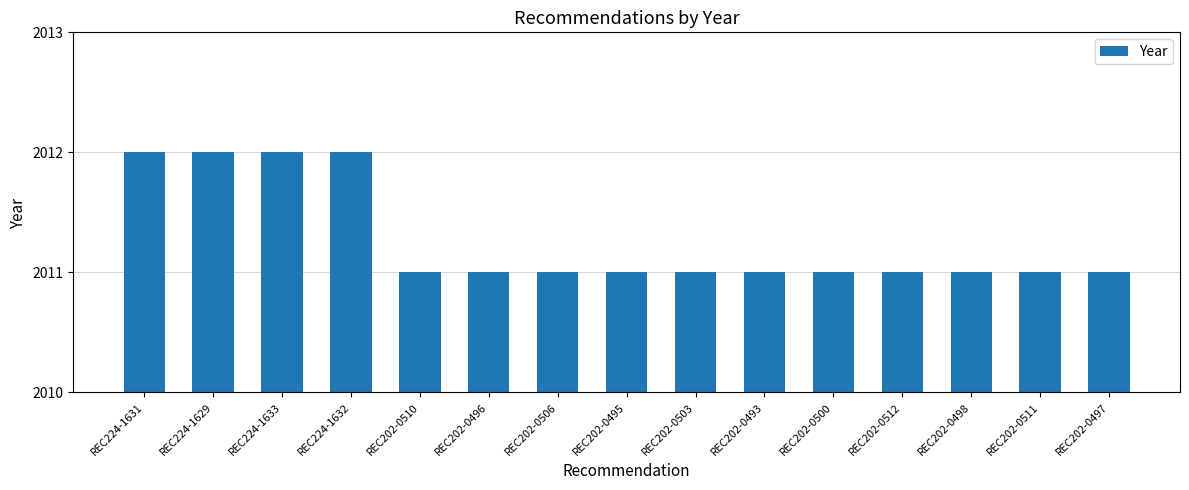

The chart shows a value of 1124 at REC202-0496. True or false?

False